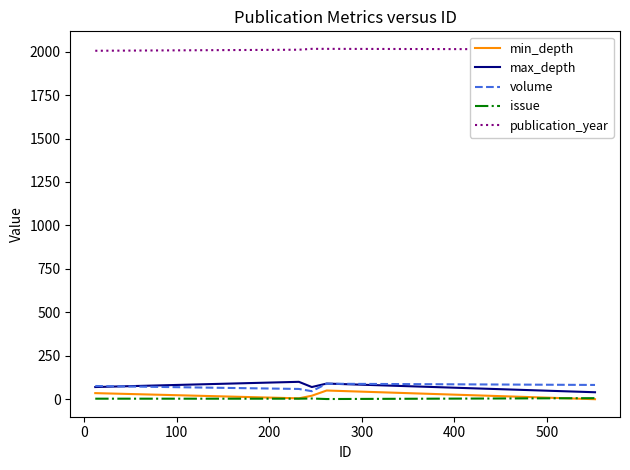

Which series has the largest total across all categories?

publication_year